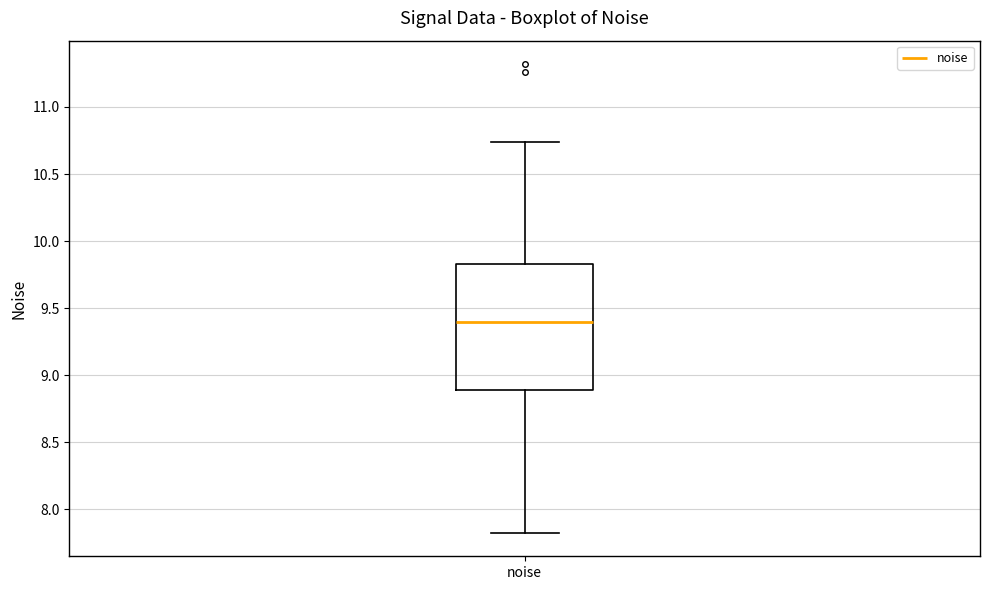

Transcribe this box plot: give where the median line is, the range the box spans, and where the two whiskers end, as read against the y-axis. The values are not printed on the chart, so give them approximately, as read against the axis.

median 9.40, box 8.90 to 9.85, whiskers 7.85 to 10.75